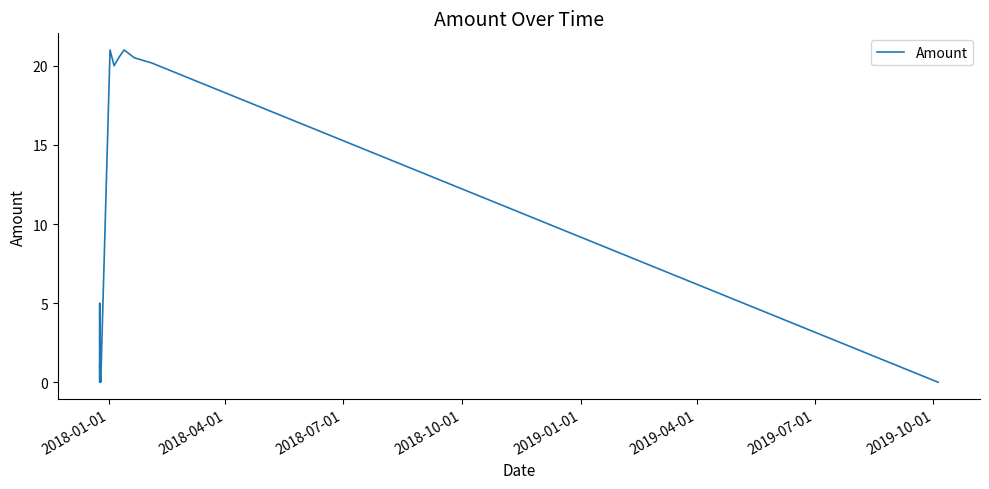

What is the label of the 13th point from the right?

2018-04-01